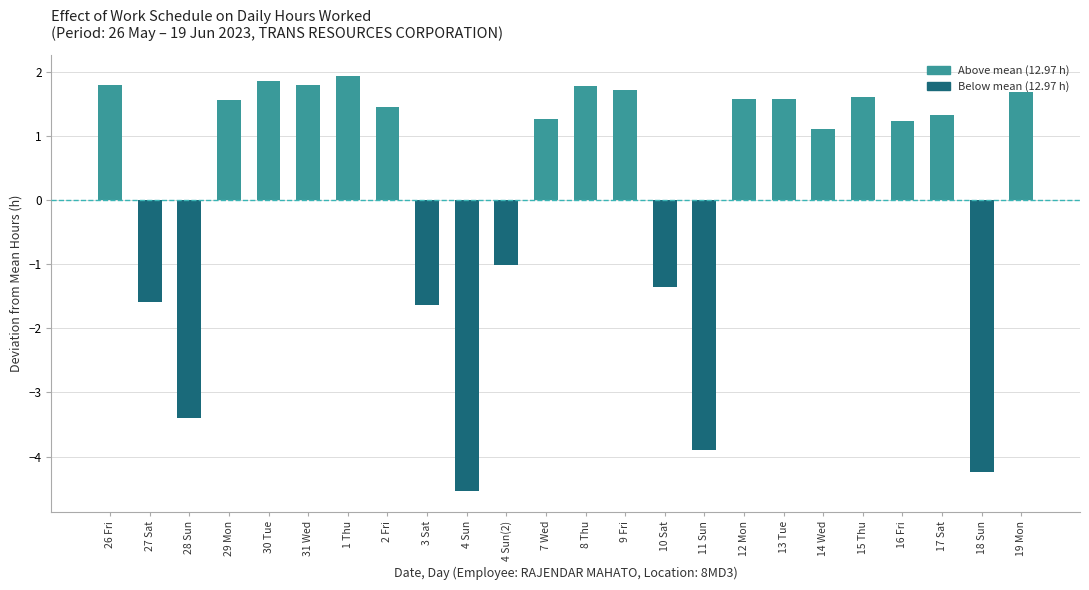

What is the smallest value displayed?

-4.5